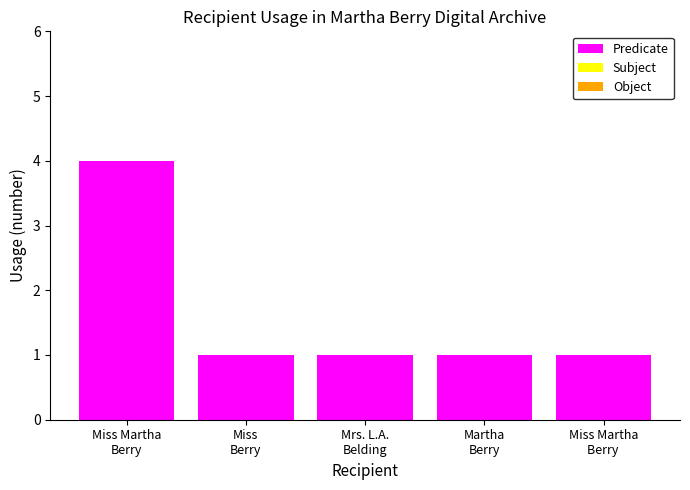

What is the greatest value displayed?

4